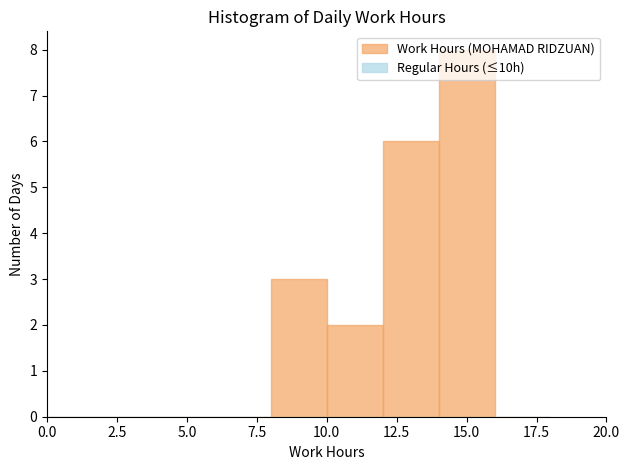

Reading left to right, list every bar in this chart as the range it spans on the x-axis followed by its height. The values are not printed on the chart, so give them approximately, as read against the axis.

0 to 2: 0
2 to 4: 0
4 to 6: 0
6 to 8: 0
8 to 10: 3
10 to 12: 2
12 to 14: 6
14 to 16: 8
16 to 18: 0